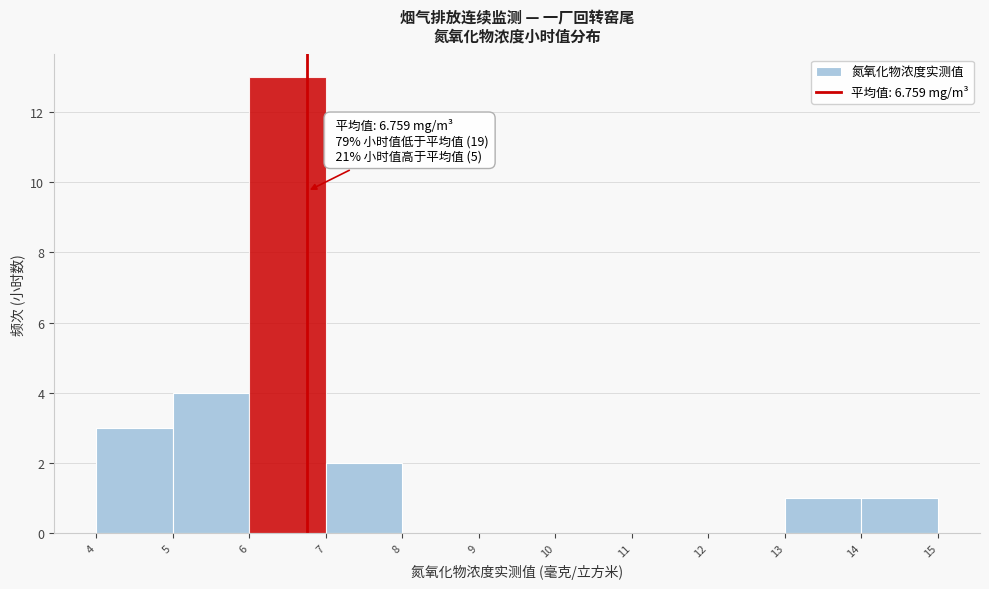

Which range on the x-axis has the tallest bar?

6 to 7